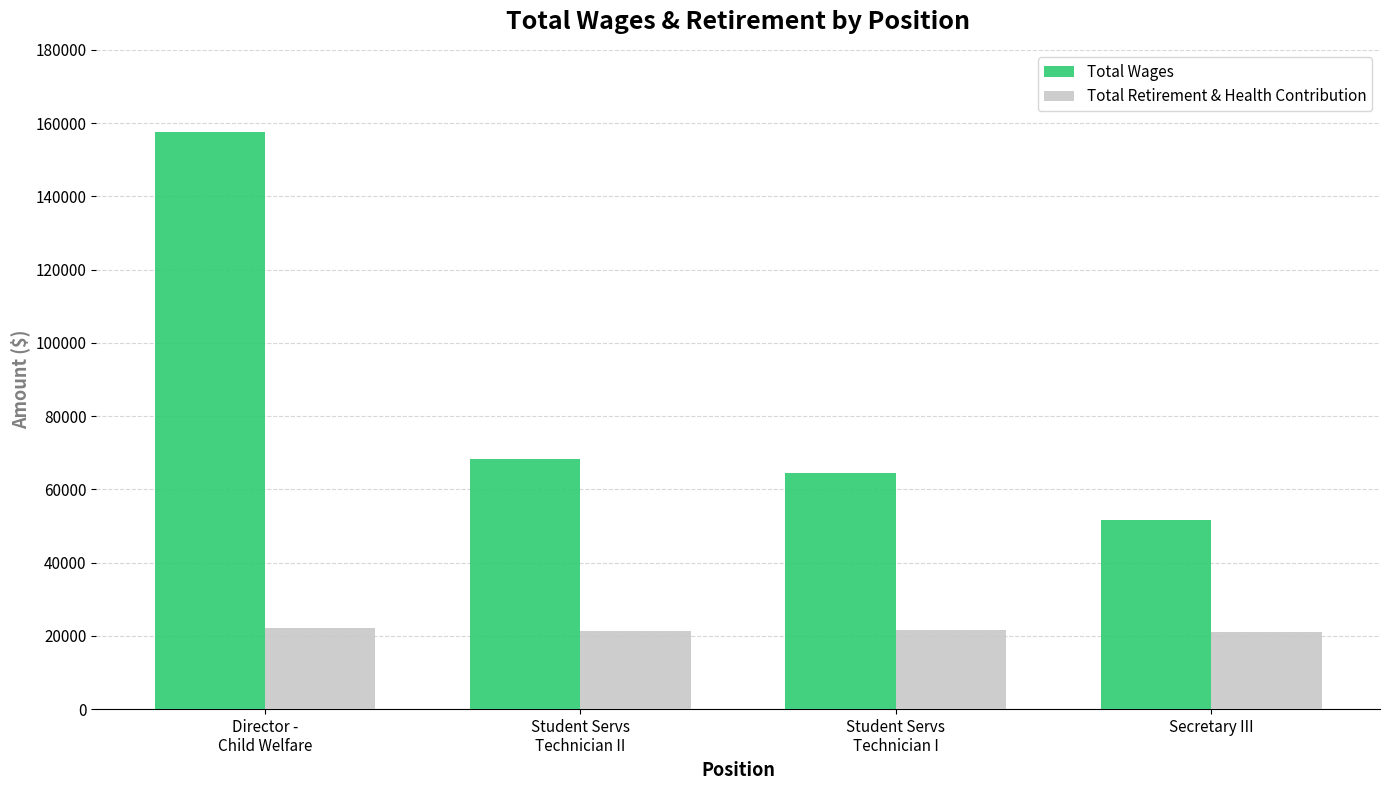

What is the label of the 2nd bar from the left?

Student Servs
Technician II